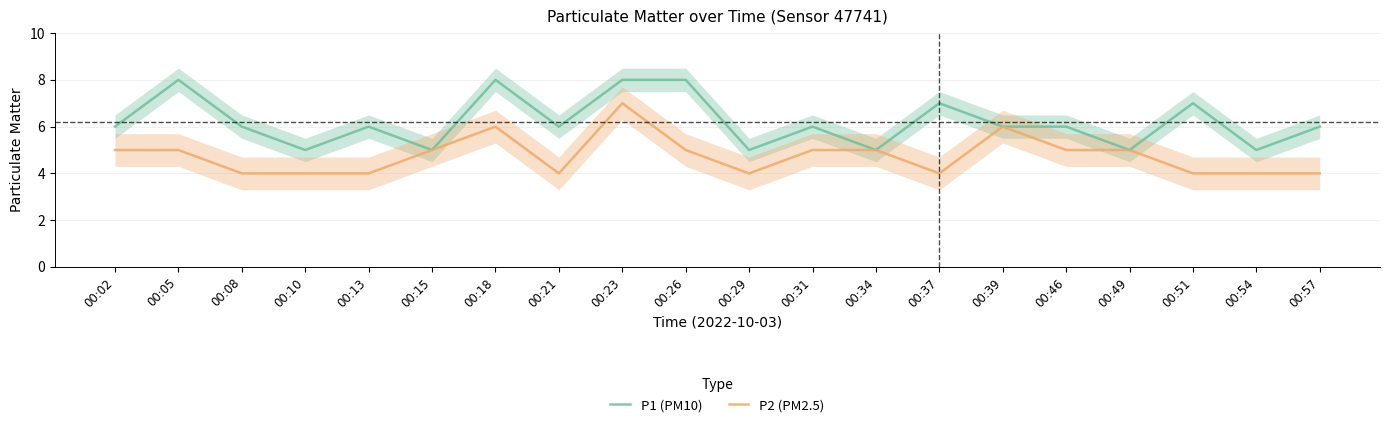

True or false: P2 (PM2.5) and P1 (PM10) intersect in this chart.

False